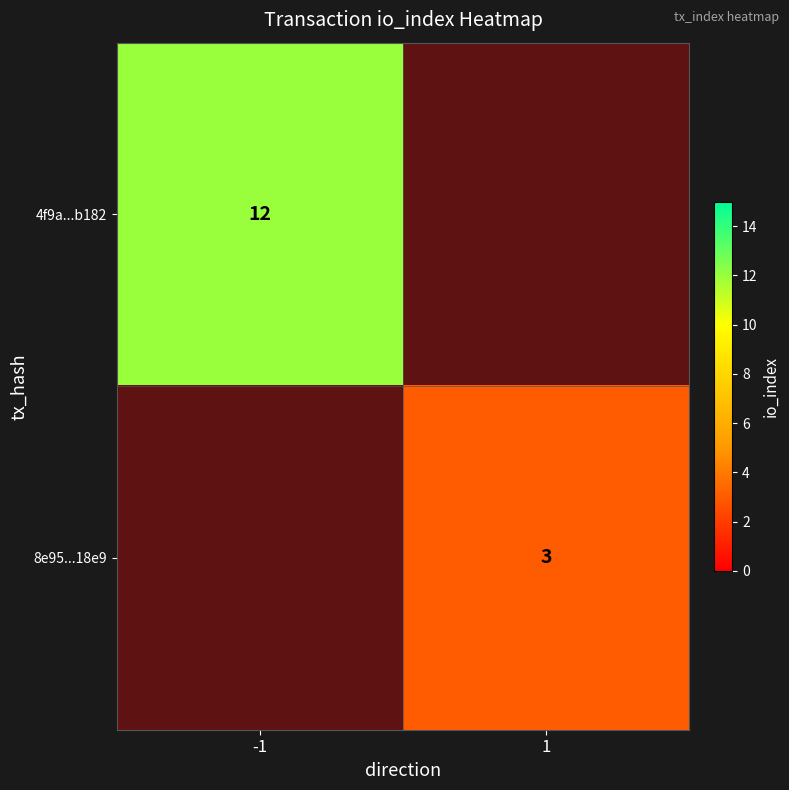

At how many categories does at least one series exceed 11?

1